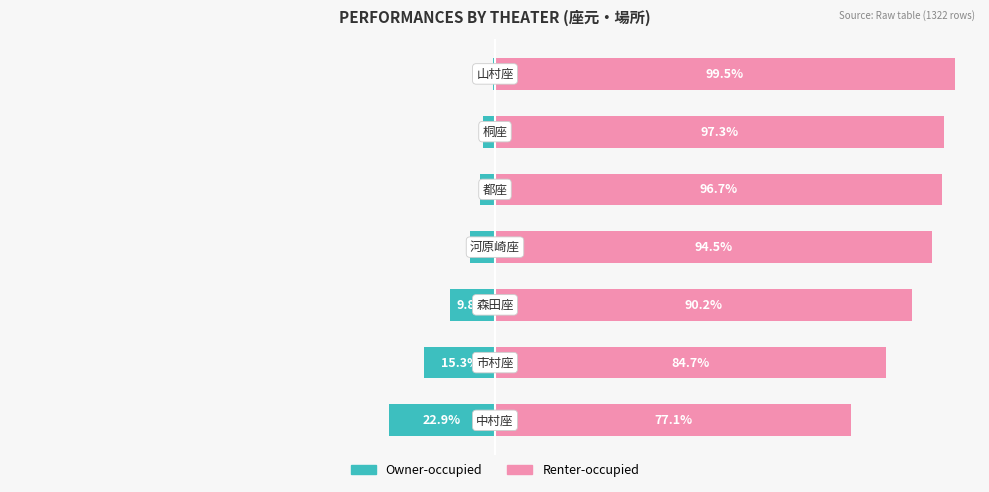

What is the difference between the Owner-occupied values at 1 and 0?

7.6